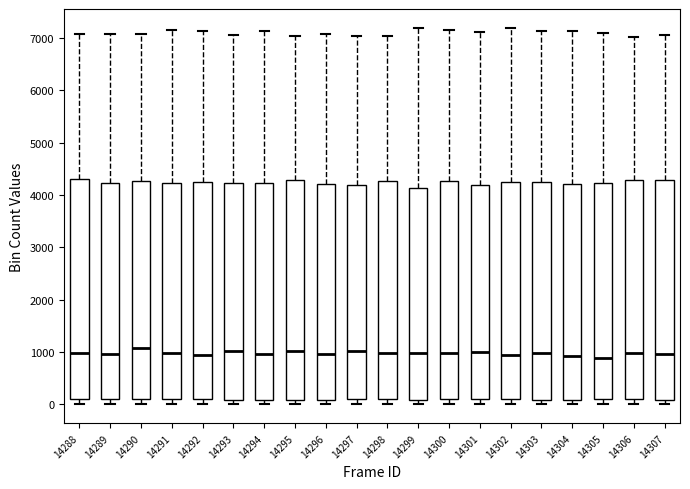

Reading left to right, transcribe this box plot: for each box, give where its median line is, the range the box spans, and where its two whiskers end, as read against the y-axis. The values are not printed on the chart, so give them approximately, as read against the axis.

14288: median 1000, box 100 to 4300, whiskers 0 to 7100
14289: median 1000, box 100 to 4200, whiskers 0 to 7100
14290: median 1100, box 100 to 4300, whiskers 0 to 7100
14291: median 1000, box 100 to 4200, whiskers 0 to 7100
14292: median 900, box 100 to 4200, whiskers 0 to 7100
14293: median 1000, box 100 to 4200, whiskers 0 to 7000
14294: median 1000, box 100 to 4200, whiskers 0 to 7100
14295: median 1000, box 100 to 4300, whiskers 0 to 7000
14296: median 1000, box 100 to 4200, whiskers 0 to 7100
14297: median 1000, box 100 to 4200, whiskers 0 to 7000
14298: median 1000, box 100 to 4300, whiskers 0 to 7000
14299: median 1000, box 100 to 4100, whiskers 0 to 7200
14300: median 1000, box 100 to 4300, whiskers 0 to 7200
14301: median 1000, box 100 to 4200, whiskers 0 to 7100
14302: median 900, box 100 to 4200, whiskers 0 to 7200
14303: median 1000, box 100 to 4200, whiskers 0 to 7100
14304: median 900, box 100 to 4200, whiskers 0 to 7100
14305: median 900, box 100 to 4200, whiskers 0 to 7100
14306: median 1000, box 100 to 4300, whiskers 0 to 7000
14307: median 1000, box 100 to 4300, whiskers 0 to 7100